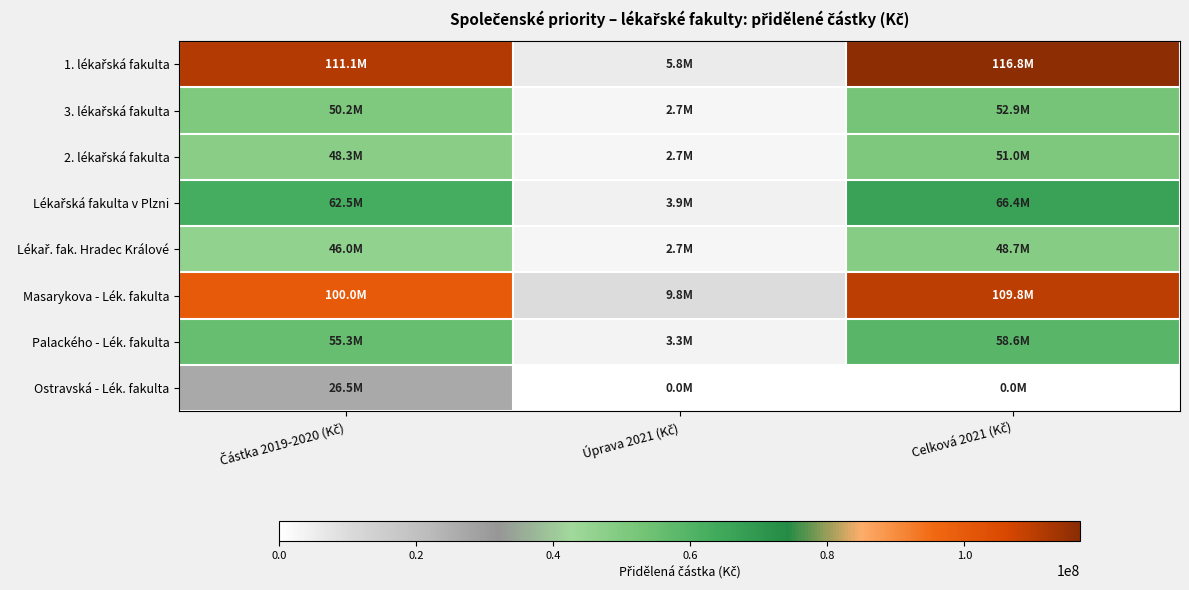

Which series changed the most between Úprava 2021 (Kč) and Celková 2021 (Kč)?

1. lékařská fakulta